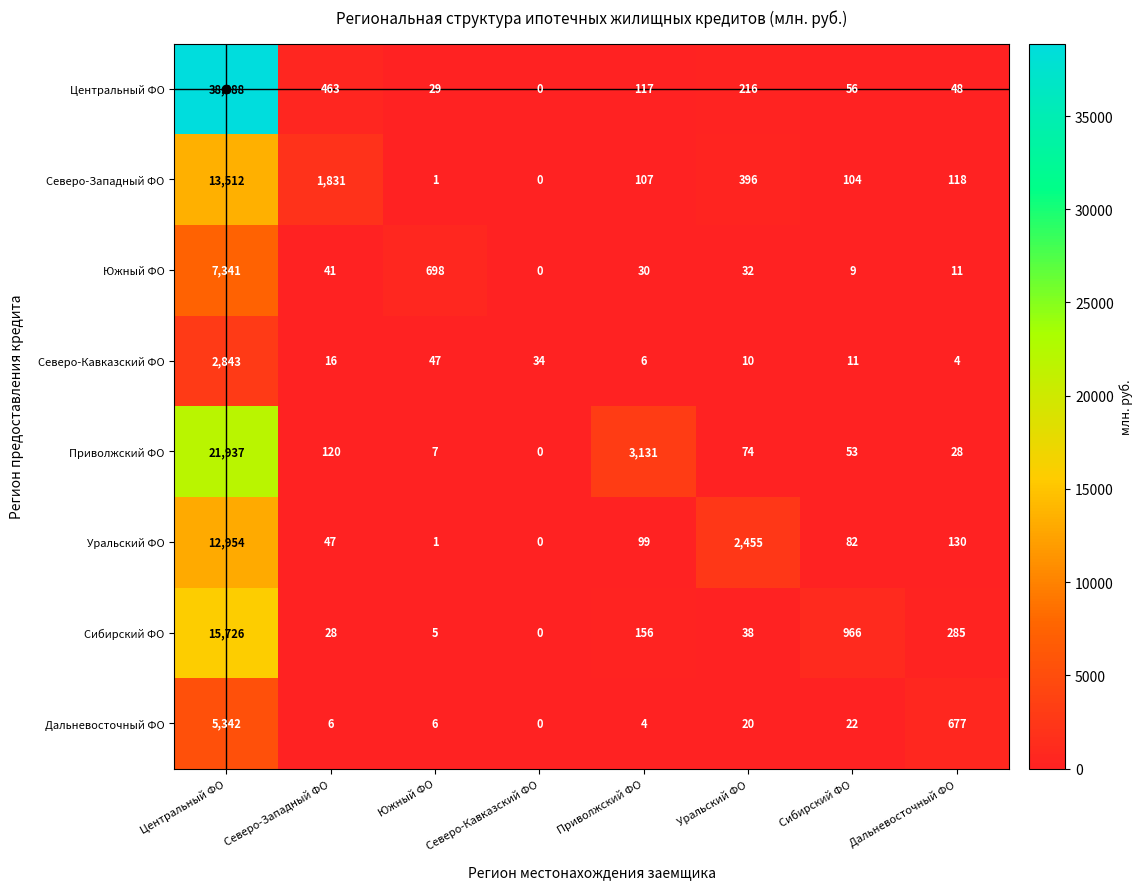

Which category has the lowest value in the Приволжский ФО series?

Северо-Кавказский ФО